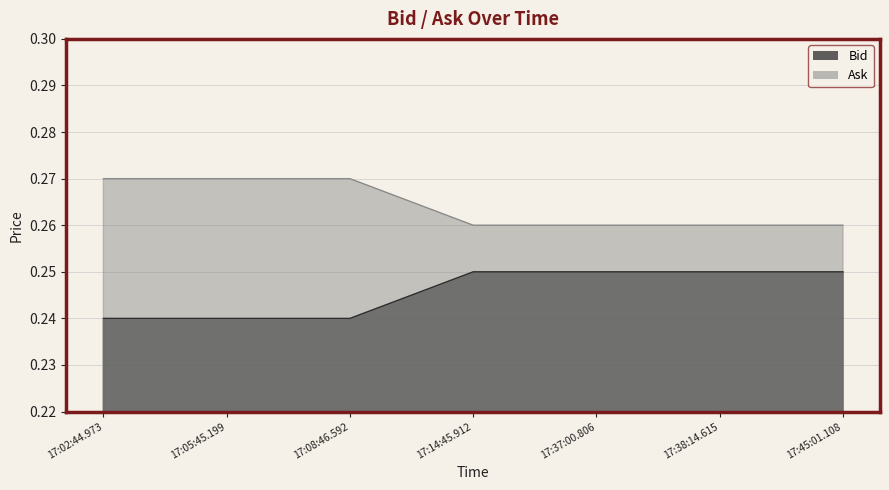

Is it true that Ask equals 0.3 at 17:02:44.973?

True